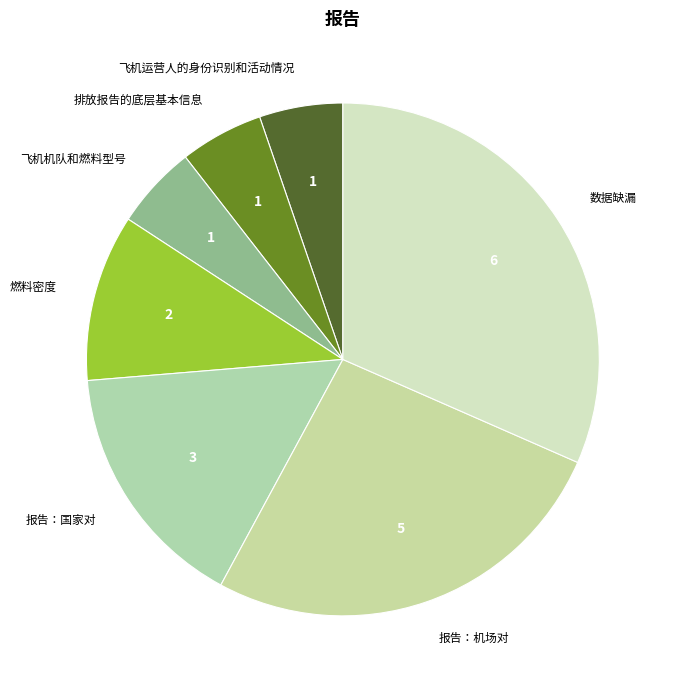

Count the number of slices in the pie.

7